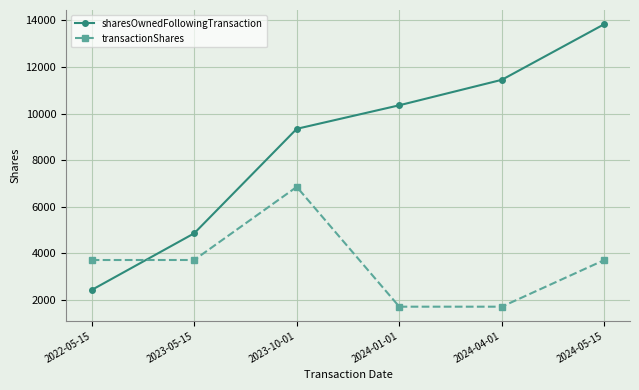

How many lines are shown in the chart?

2